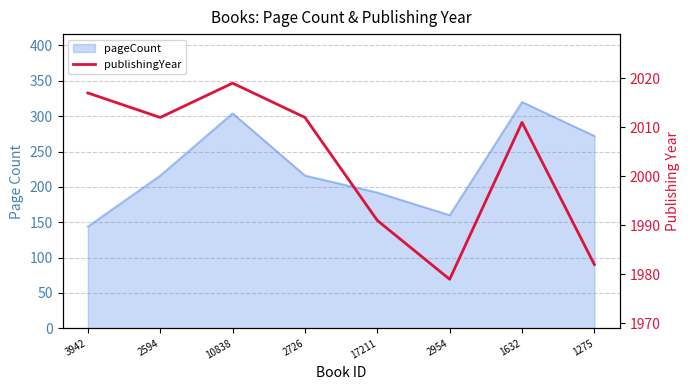

Rank the categories by value from highest to lowest.

10838, 3942, 2594, 2726, 1632, 17211, 1275, 2954